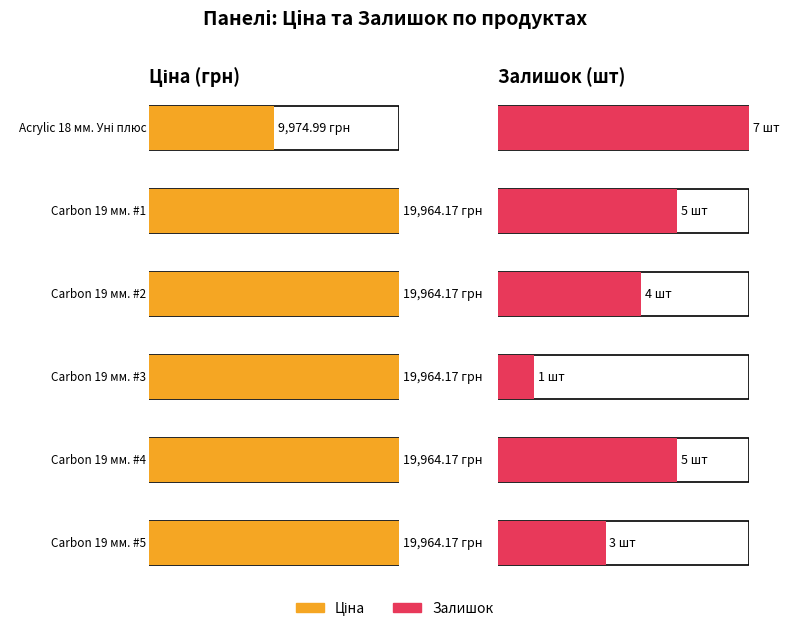

Which series has the largest total across all categories?

Ціна